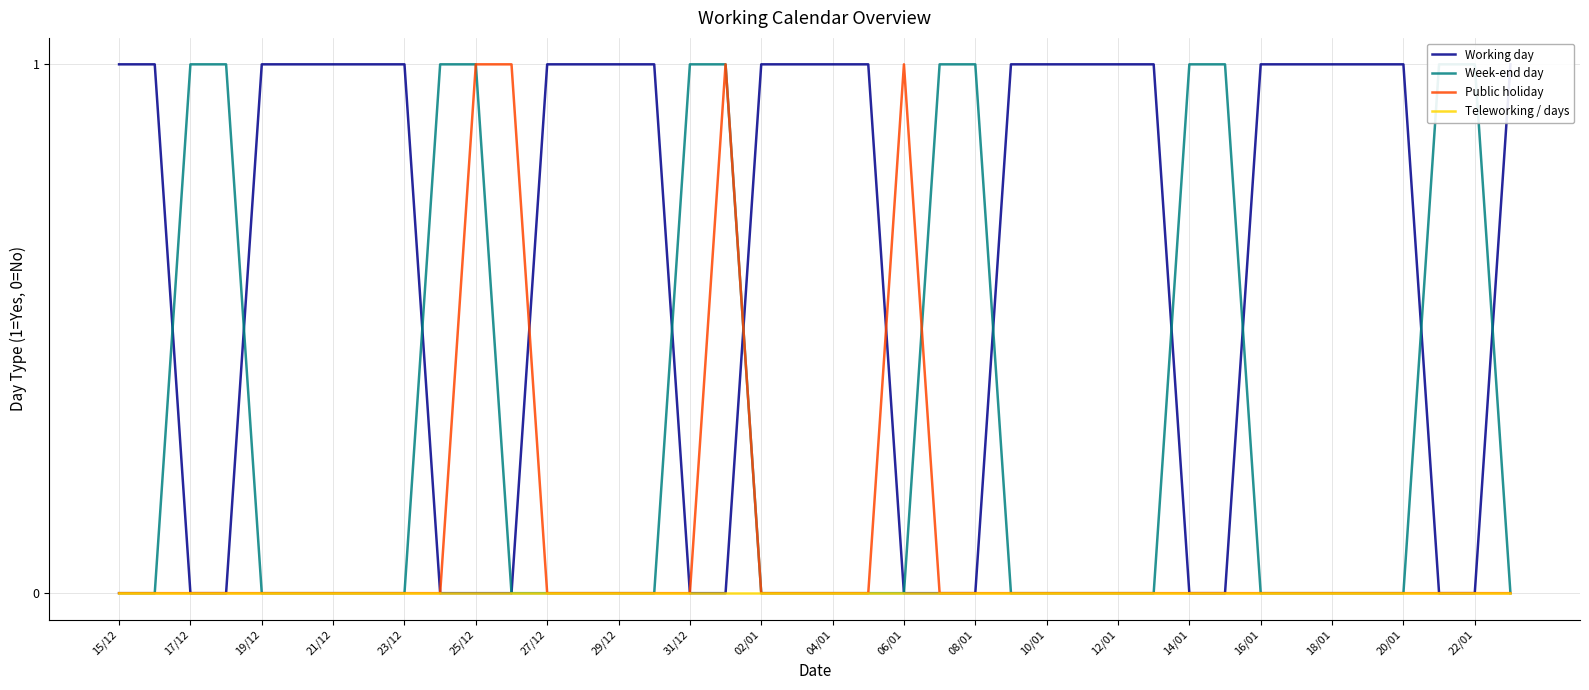

The Public holiday series shows -1 at 19/12. True or false?

False